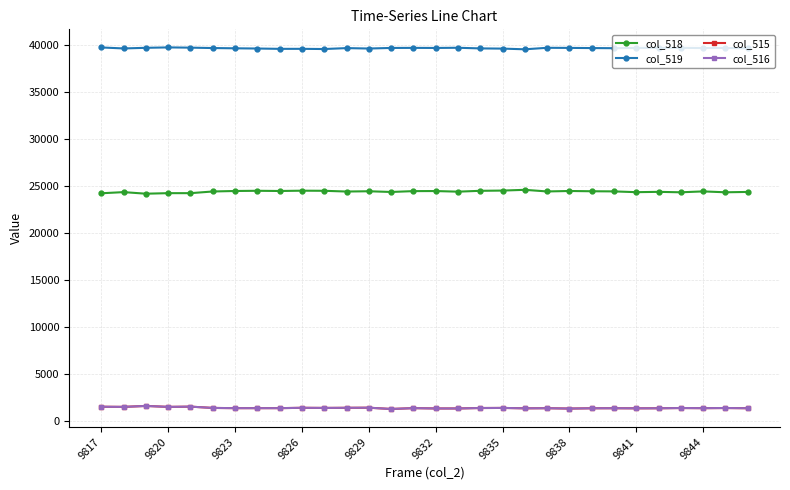

Which series has the largest total across all categories?

col_519